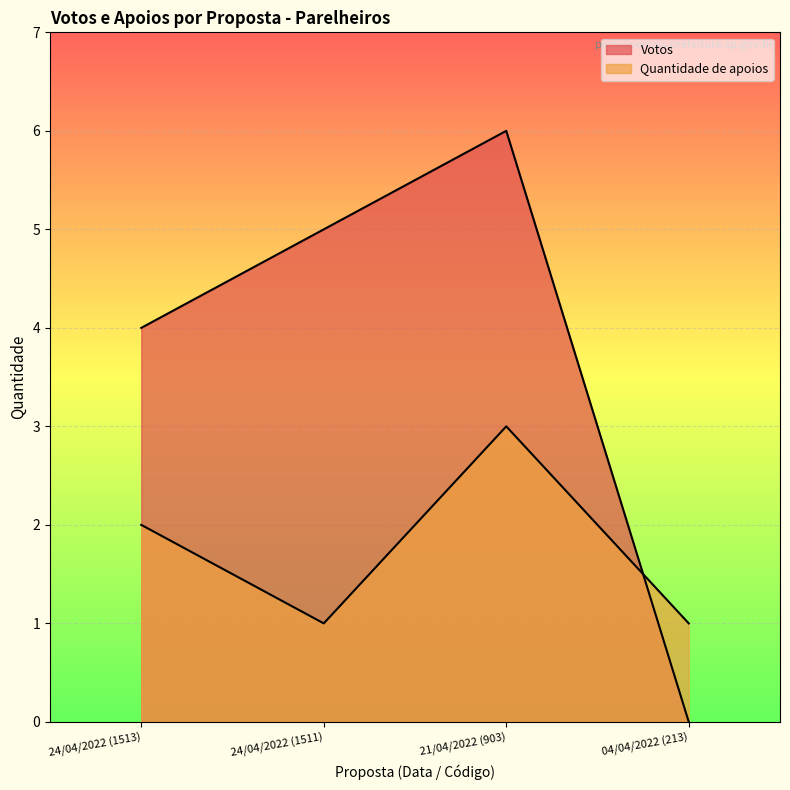

How many lines are shown in the chart?

2